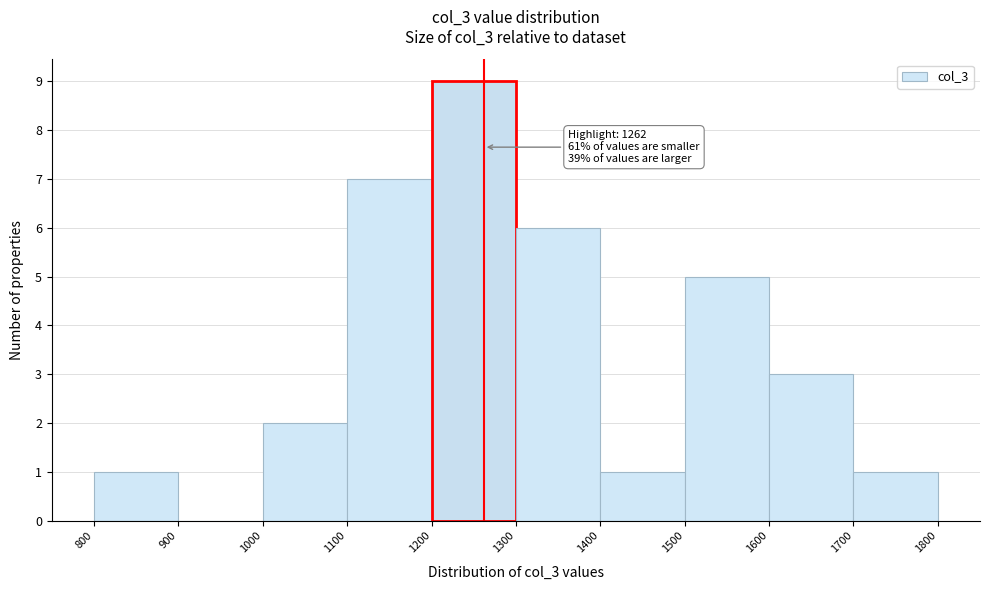

Which range on the x-axis has the tallest bar?

1200 to 1300